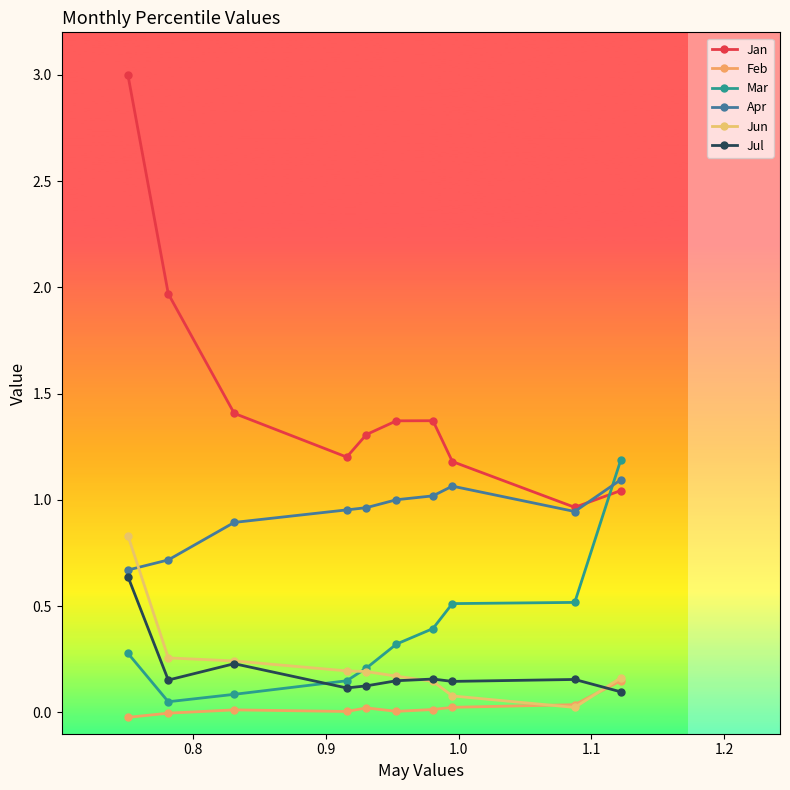

Does the chart display data point markers on the line(s)?

Yes